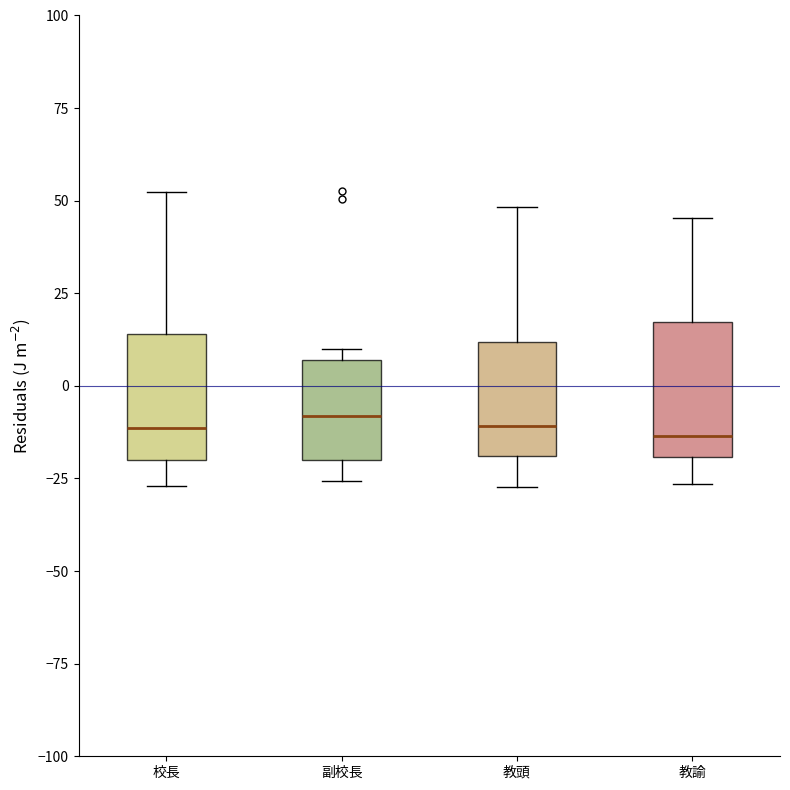

Reading left to right, transcribe this box plot: for each box, give where its median line is, the range the box spans, and where its two whiskers end, as read against the y-axis. The values are not printed on the chart, so give them approximately, as read against the axis.

校長: median -10, box -20 to 15, whiskers -25 to 50
副校長: median -10, box -20 to 5, whiskers -25 to 10
教頭: median -10, box -20 to 10, whiskers -25 to 50
教諭: median -15, box -20 to 15, whiskers -25 to 45